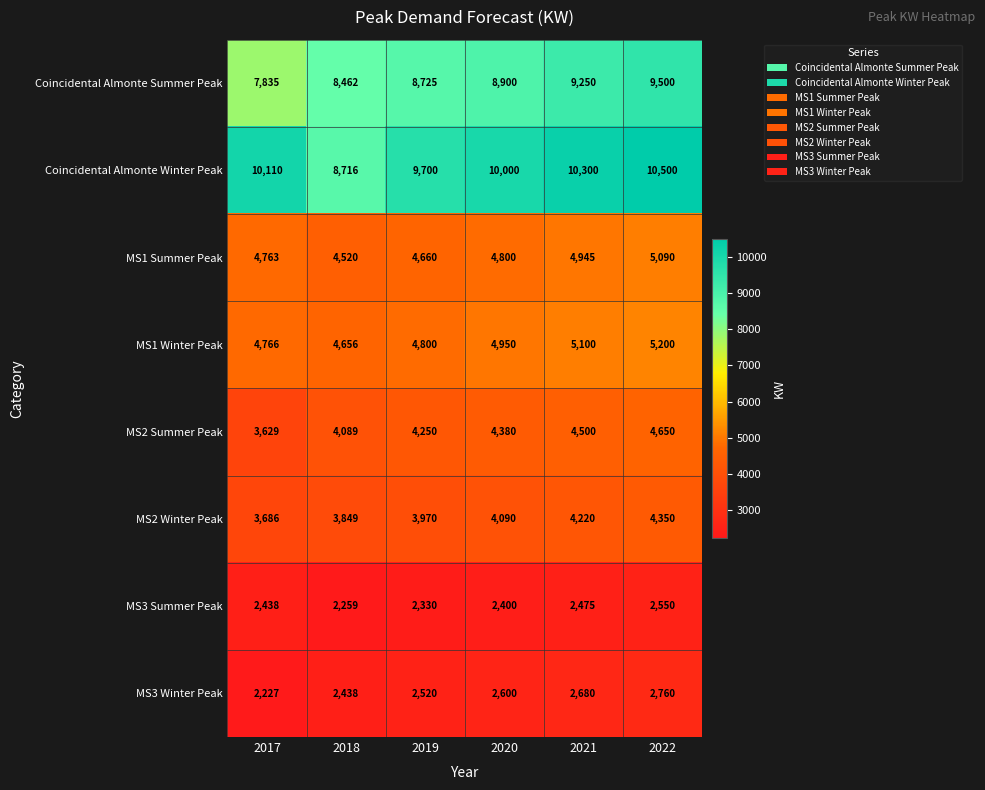

Count the Coincidental Almonte Winter Peak values in the range 9700 to 10300.

4